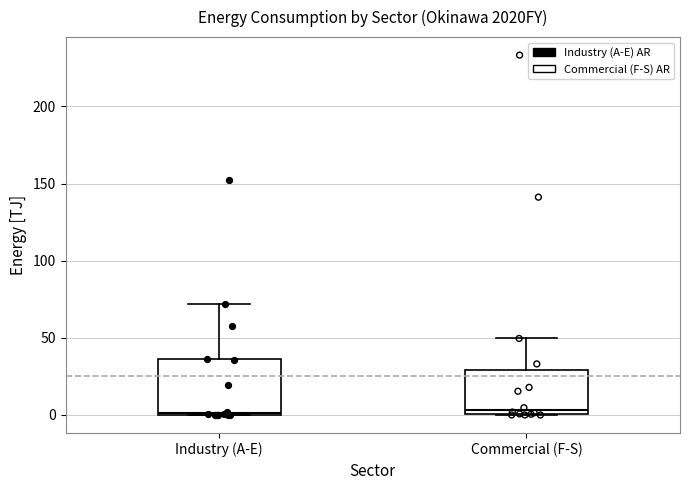

Where is the lower edge of the box for Industry (A-E) on the y-axis? The values are not printed on the chart, so give them approximately, as read against the axis.

0